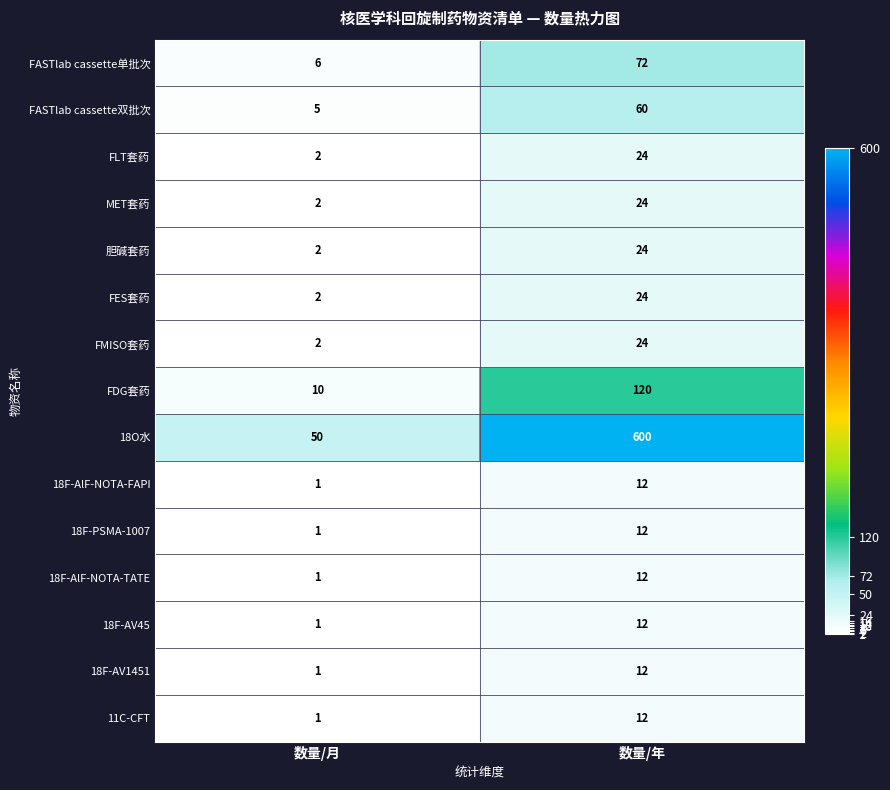

Is the value of 18F-AV45 at 数量/月 greater than the value of FLT套药 at 数量/月?

No